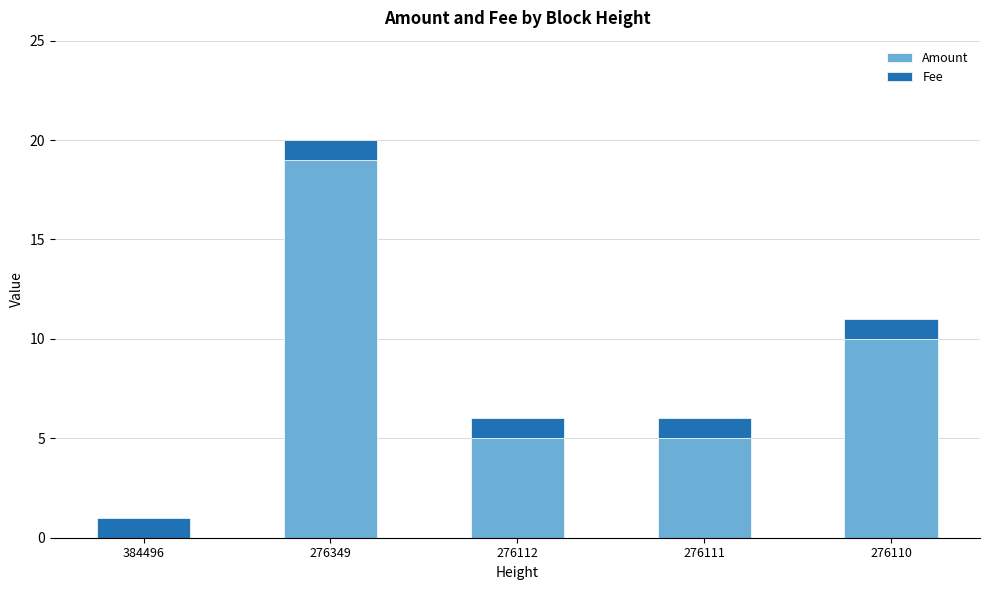

At which label is Amount closest to 9?

276110